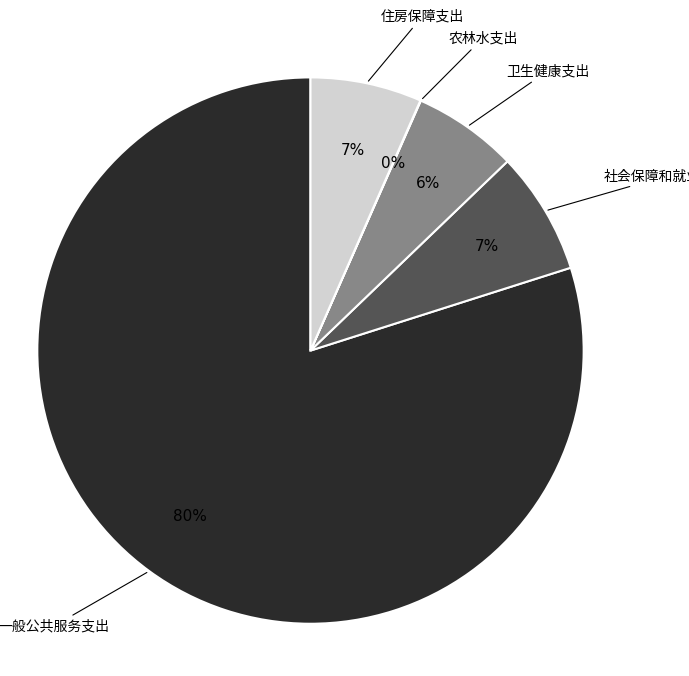

Is there a majority slice in this chart?

Yes